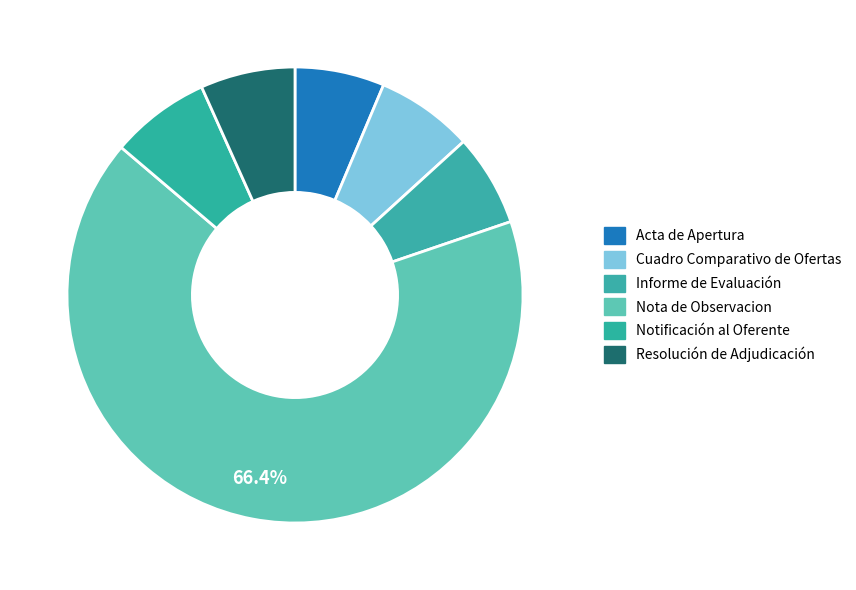

To the nearest percent, what is the difference between the largest and smallest slice percentages?

60%